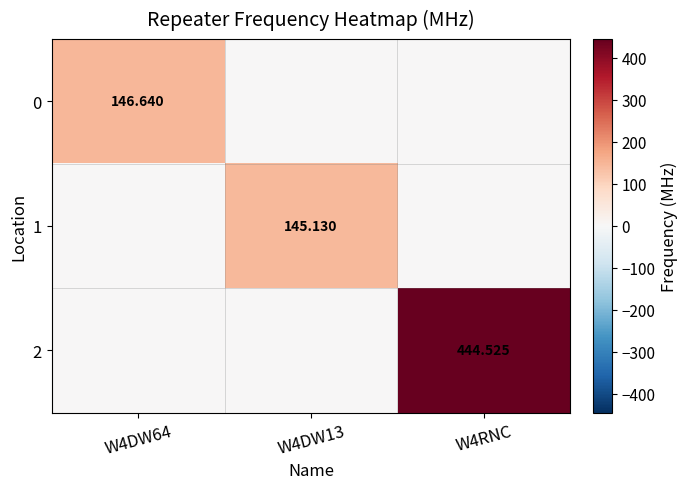

What is the greatest value displayed?

444.5